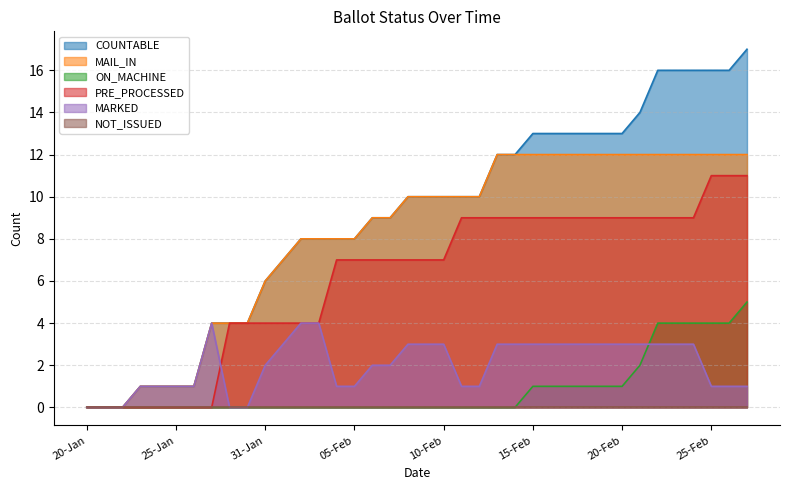

True or false: PRE_PROCESSED has more than 0 interior local peaks.

False